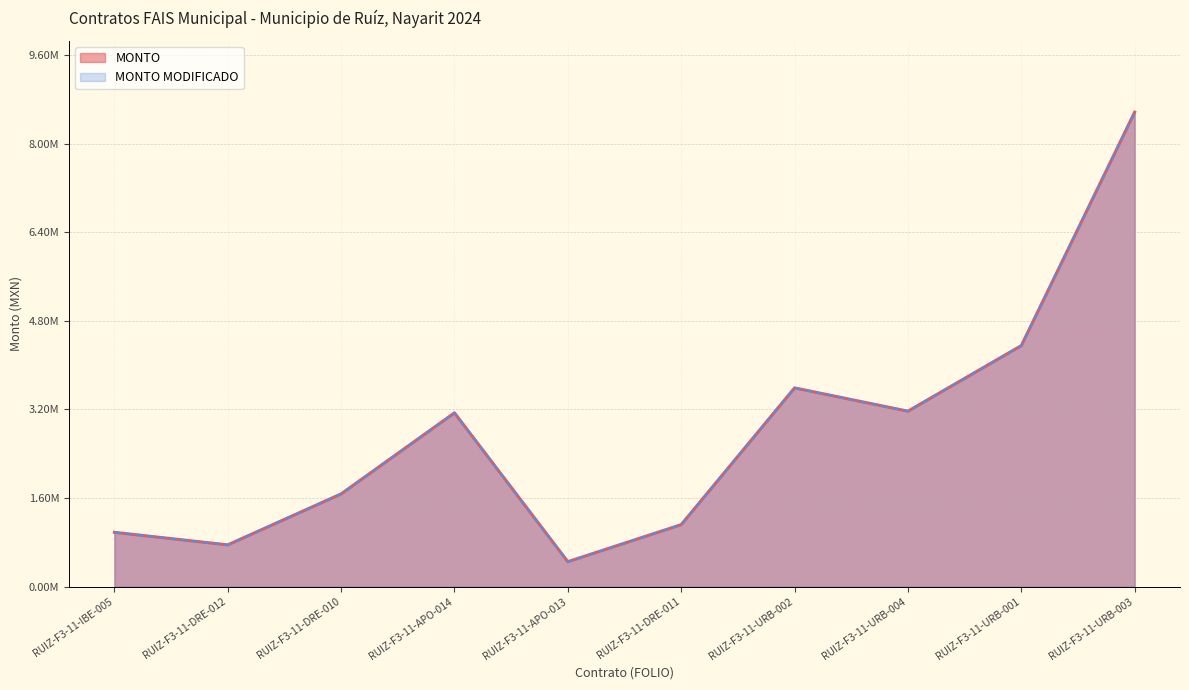

What is the lowest value of the MONTO series?

450430.2